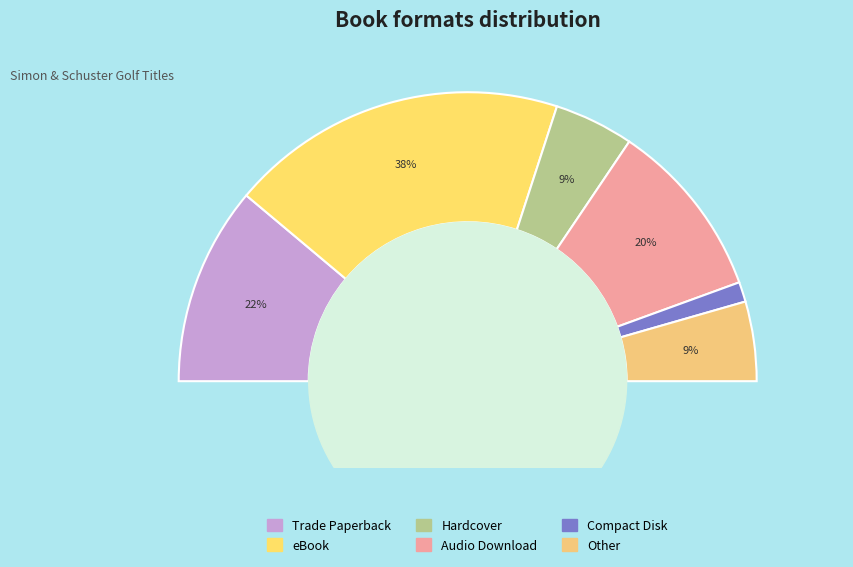

What is the change in value from Trade Paperback to Other?

-6